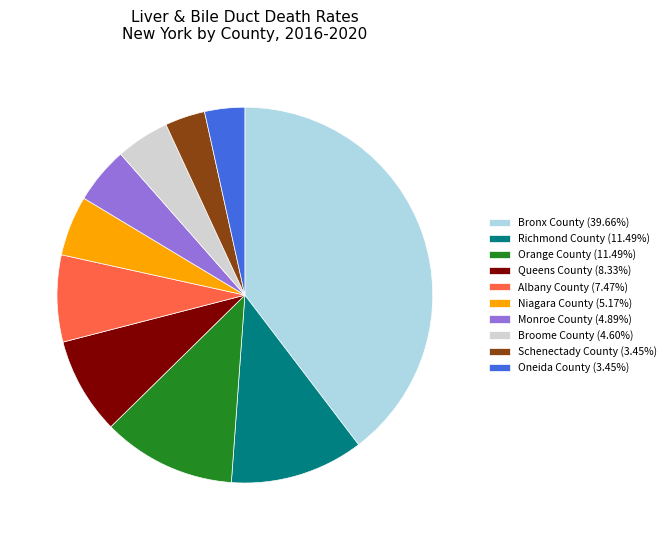

Does any single category account for the majority?

No